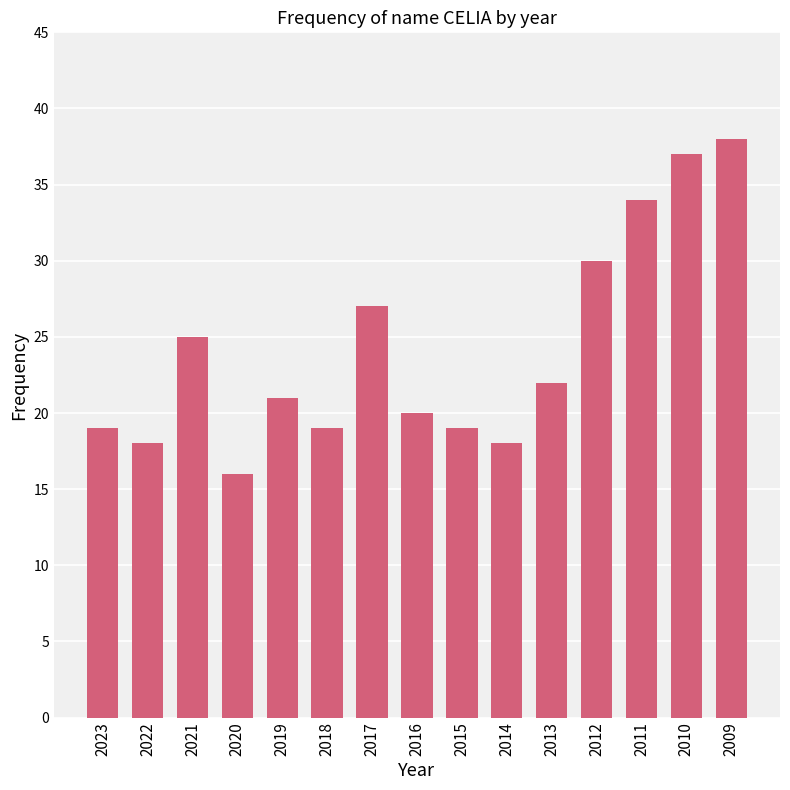

What is the maximum value shown in the chart?

38